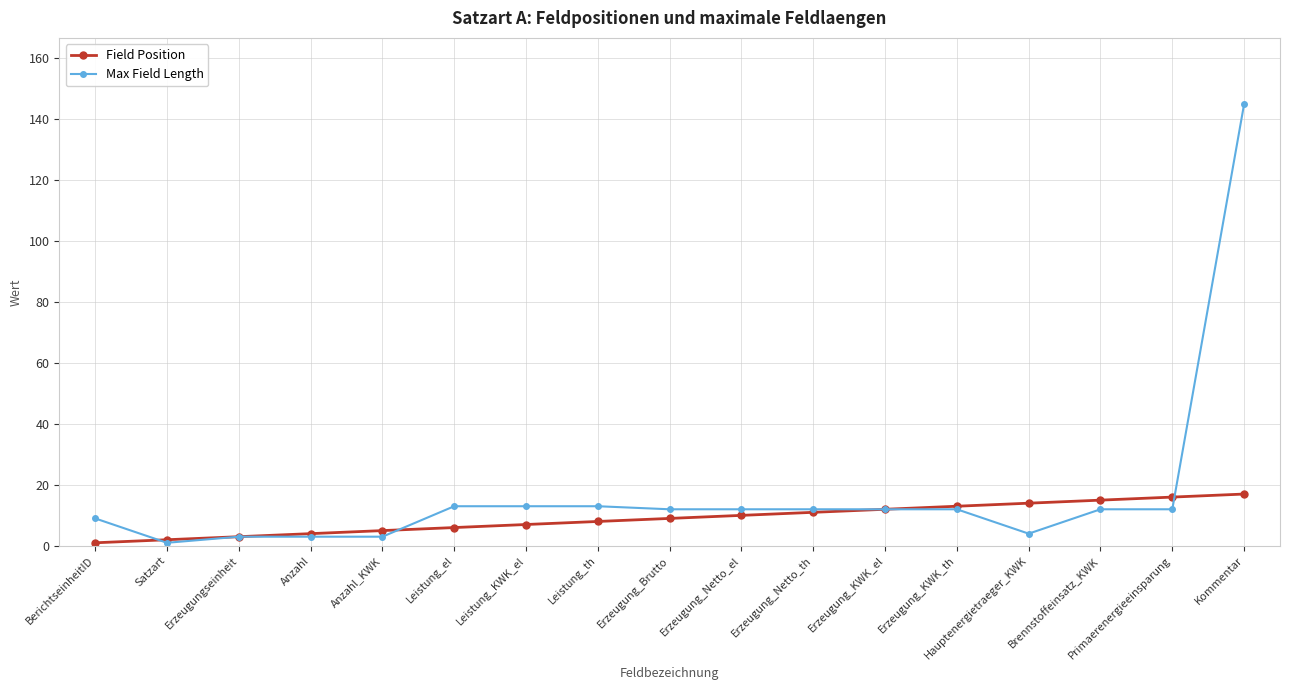

At which category does Max Field Length reach its first local valley?

Satzart